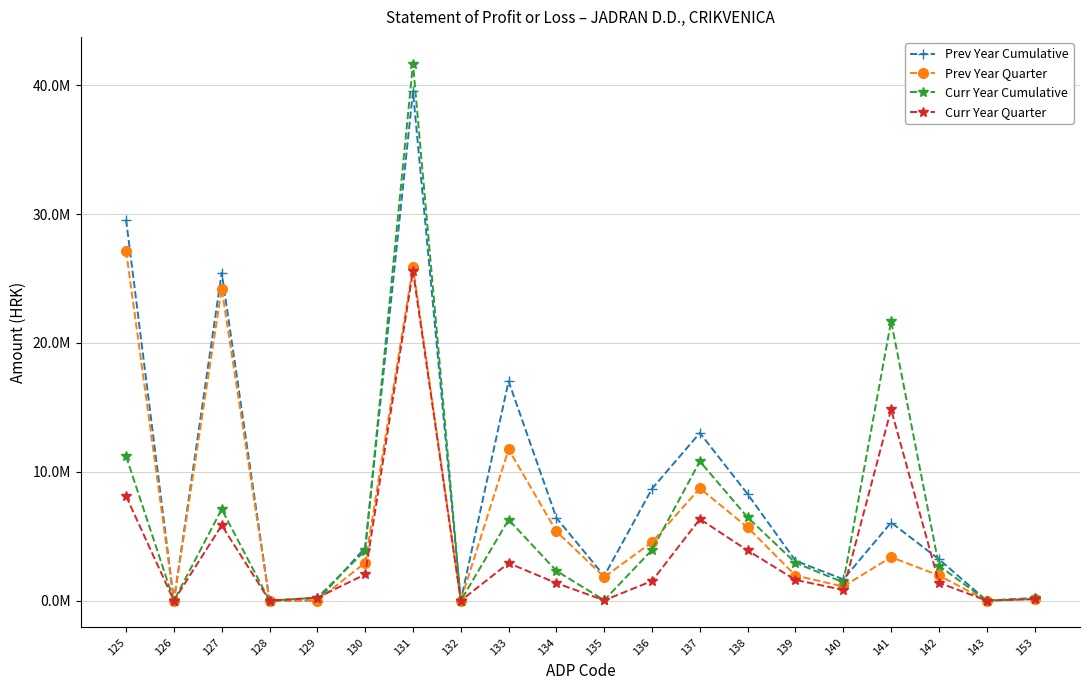

What is the value of the Prev Year Quarter point at the 9th from the left?

11746531